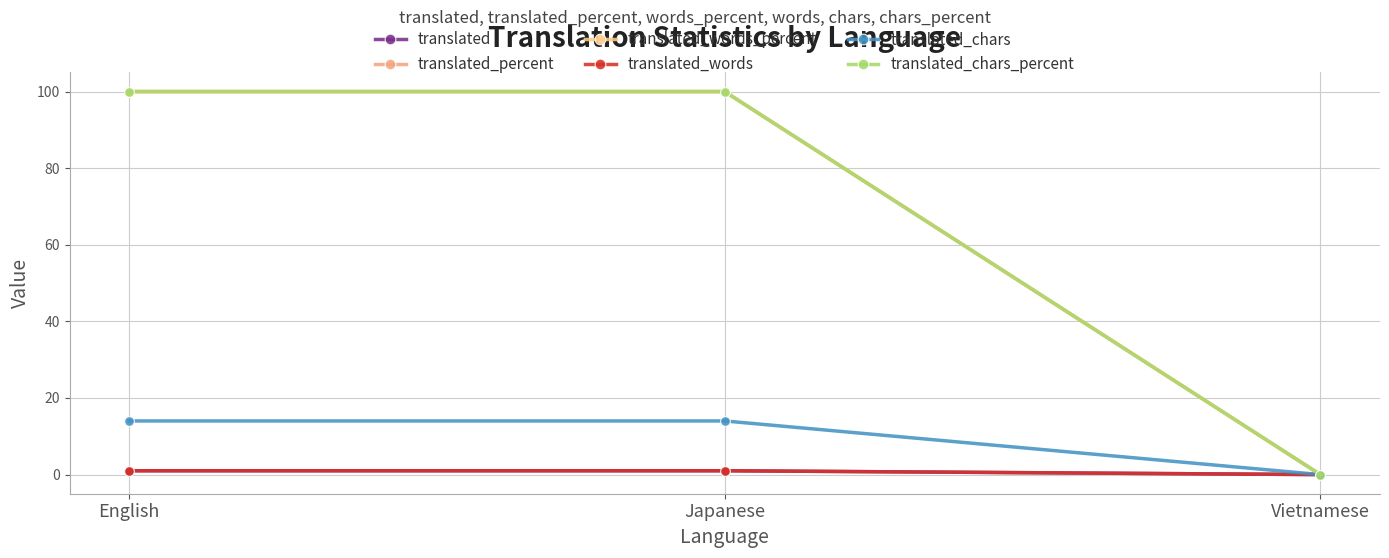

Count the translated_chars_percent values in the range 0 to 100.

3